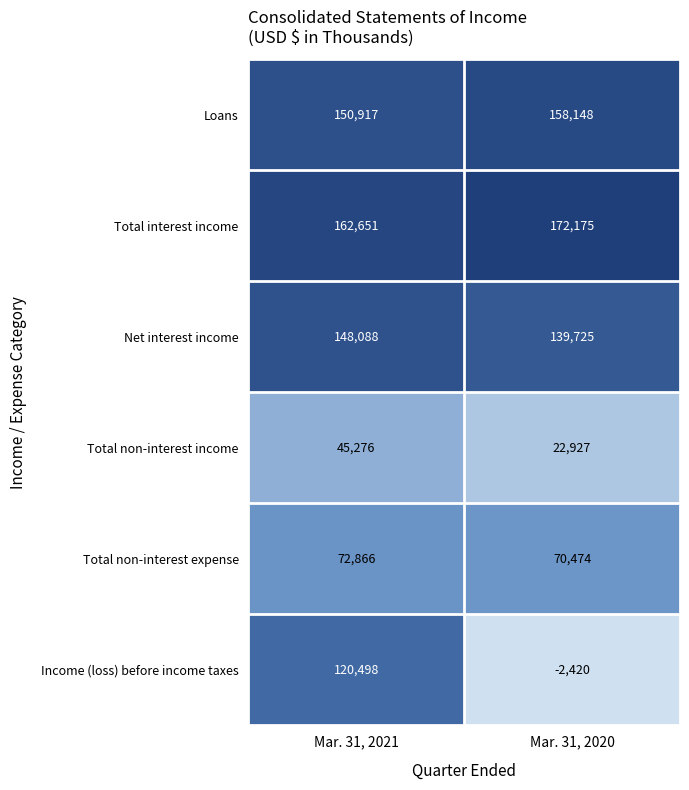

The value of Total non-interest expense at Mar. 31, 2021 is 72866. True or false?

True